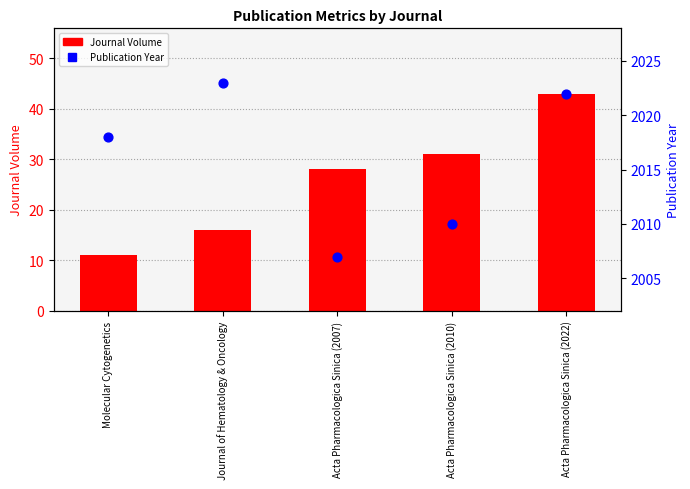

What are all the series names shown in the legend?

Journal Volume, Publication Year